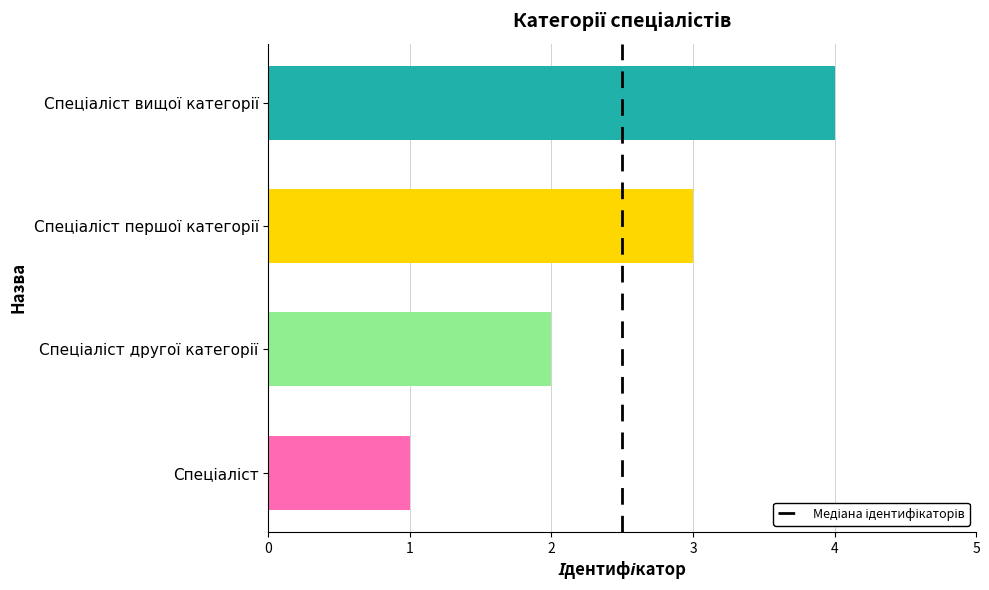

What is the sum of all values?

10